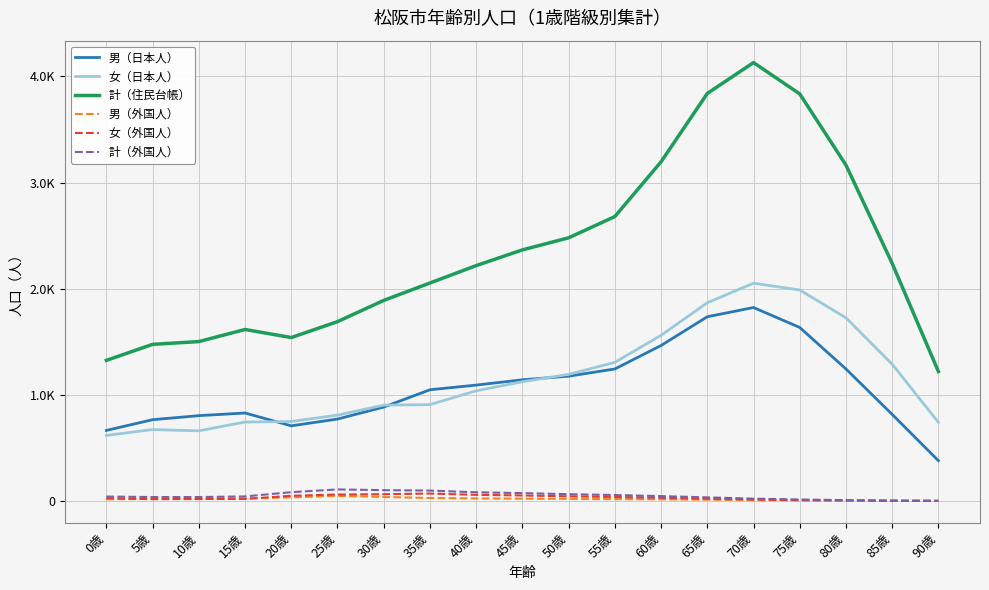

Which label corresponds to the largest value in the chart?

70歳